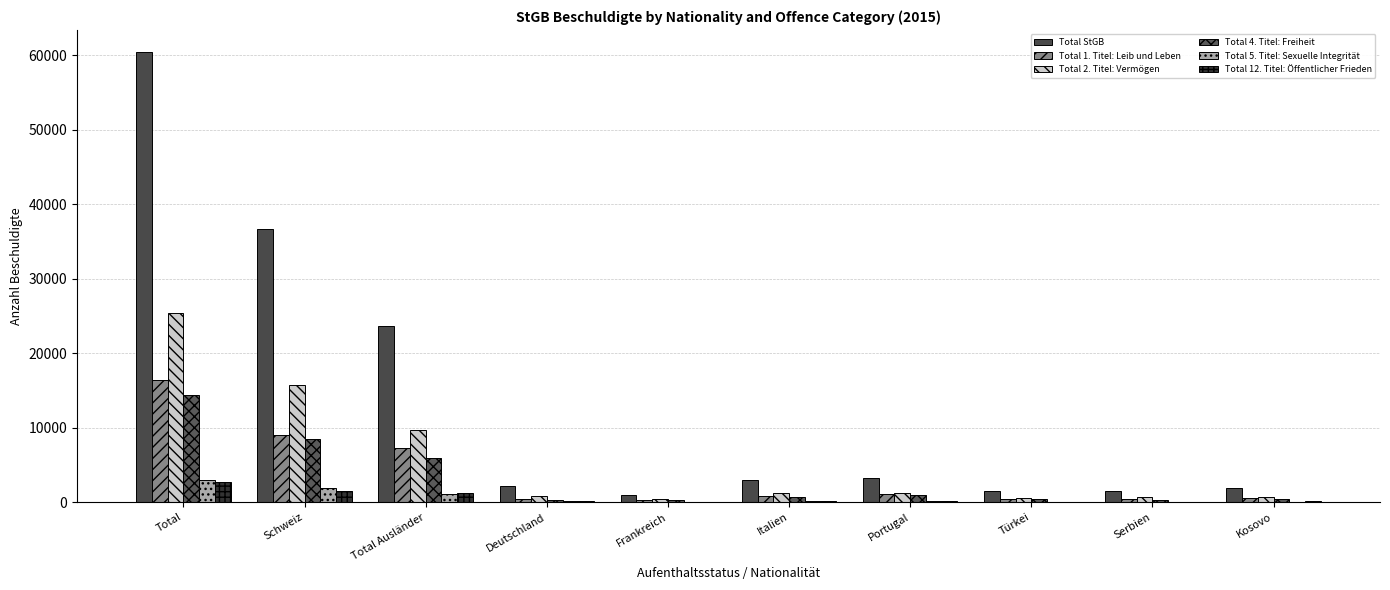

What is the total value across all series at Portugal?

6815